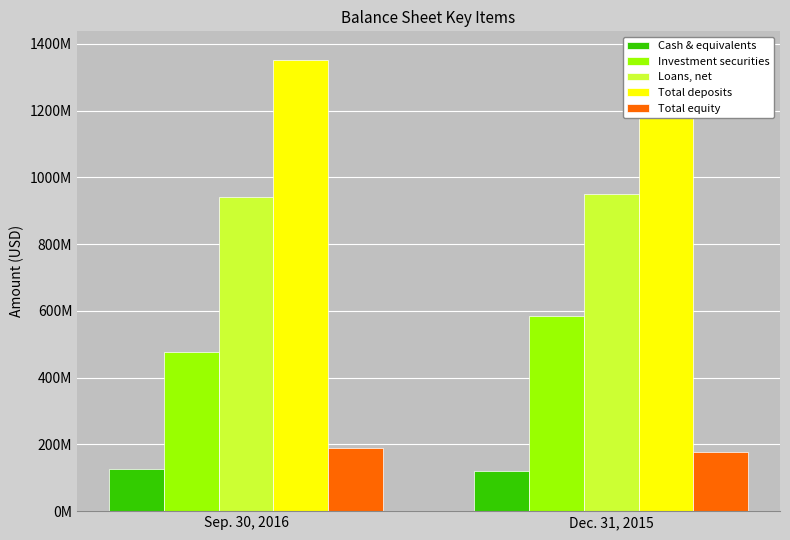

What are all the series names shown in the legend?

Cash & equivalents, Investment securities, Loans, net, Total deposits, Total equity